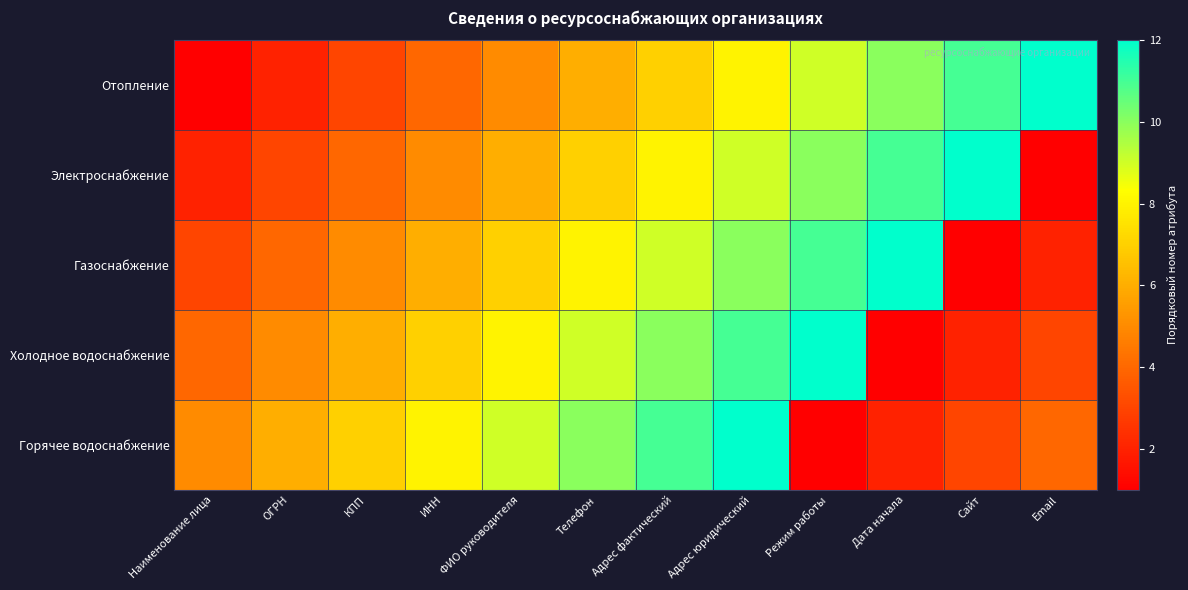

Reading right to left, extract all data points from this chart.

Отопление: Email=12	Сайт=11	Дата начала=10	Режим работы=9	Адрес юридический=8	Адрес фактический=7	Телефон=6	ФИО руководителя=5	ИНН=4	КПП=3	ОГРН=2	Наименование лица=1
Электроснабжение: Email=1	Сайт=12	Дата начала=11	Режим работы=10	Адрес юридический=9	Адрес фактический=8	Телефон=7	ФИО руководителя=6	ИНН=5	КПП=4	ОГРН=3	Наименование лица=2
Газоснабжение: Email=2	Сайт=1	Дата начала=12	Режим работы=11	Адрес юридический=10	Адрес фактический=9	Телефон=8	ФИО руководителя=7	ИНН=6	КПП=5	ОГРН=4	Наименование лица=3
Холодное водоснабжение: Email=3	Сайт=2	Дата начала=1	Режим работы=12	Адрес юридический=11	Адрес фактический=10	Телефон=9	ФИО руководителя=8	ИНН=7	КПП=6	ОГРН=5	Наименование лица=4
Горячее водоснабжение: Email=4	Сайт=3	Дата начала=2	Режим работы=1	Адрес юридический=12	Адрес фактический=11	Телефон=10	ФИО руководителя=9	ИНН=8	КПП=7	ОГРН=6	Наименование лица=5